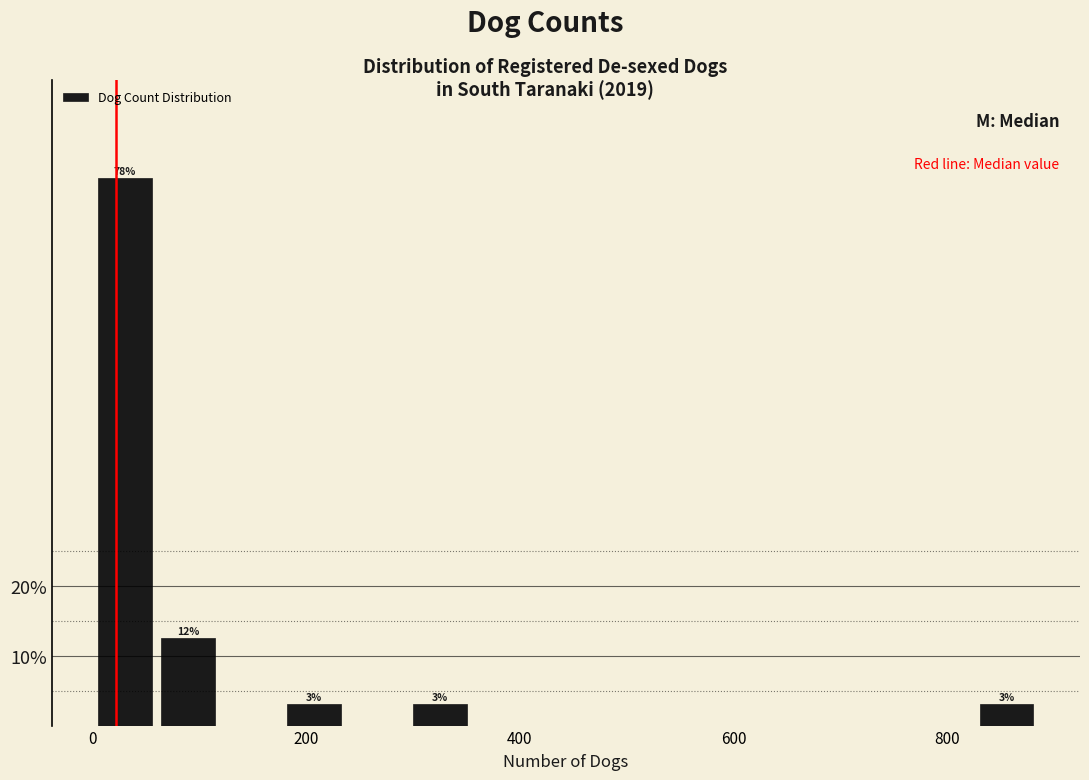

Around what value on the x-axis is the tallest bar? Give the approximate position of its centre, as read against the axis.

40